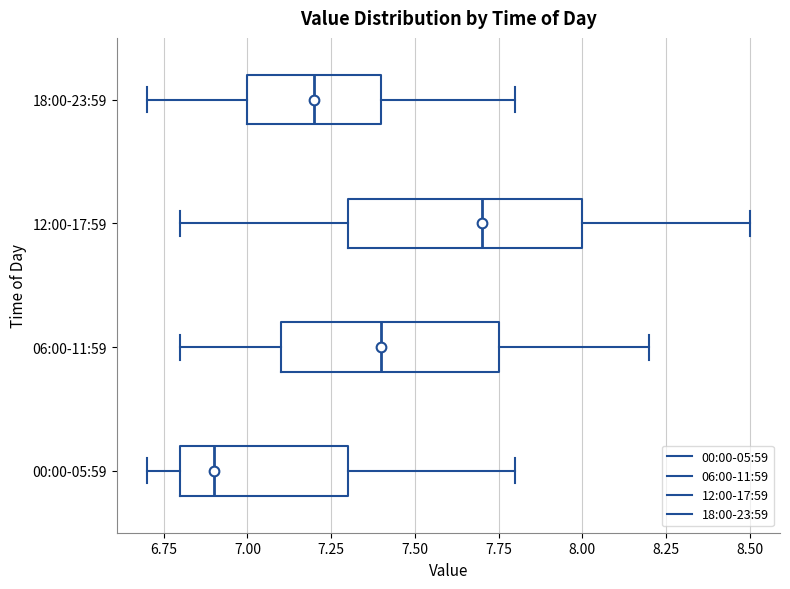

Which box's median line is the furthest to the left?

00:00-05:59